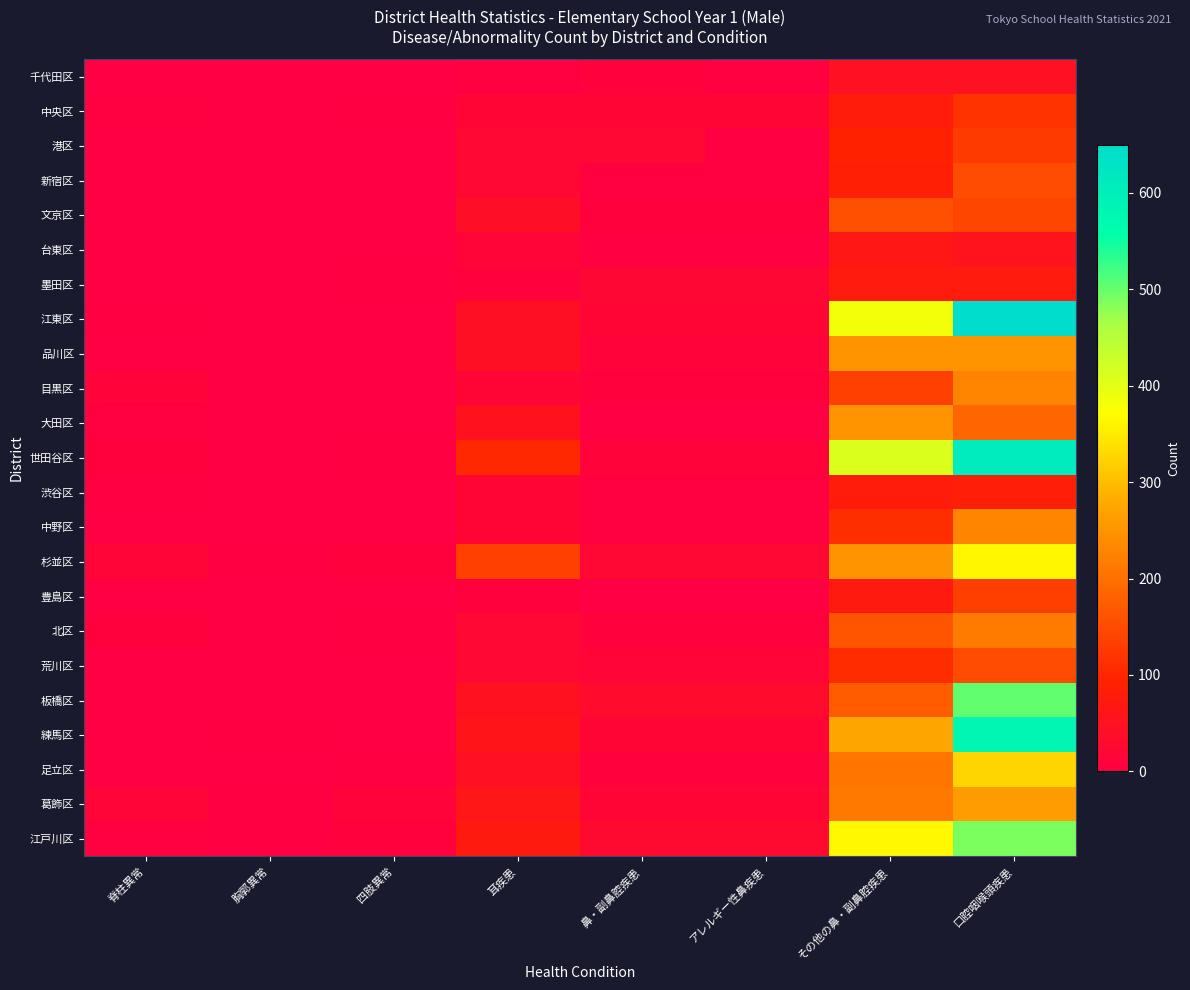

Which category has the lowest value across all series?

脊柱異常